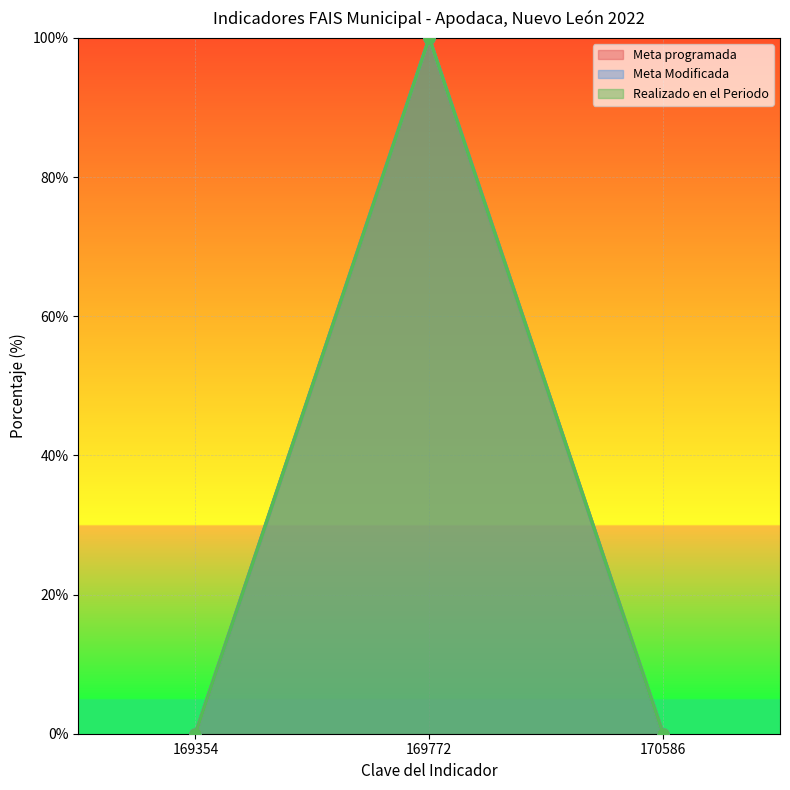

The value of Meta Modificada at 169772 is 40. True or false?

False